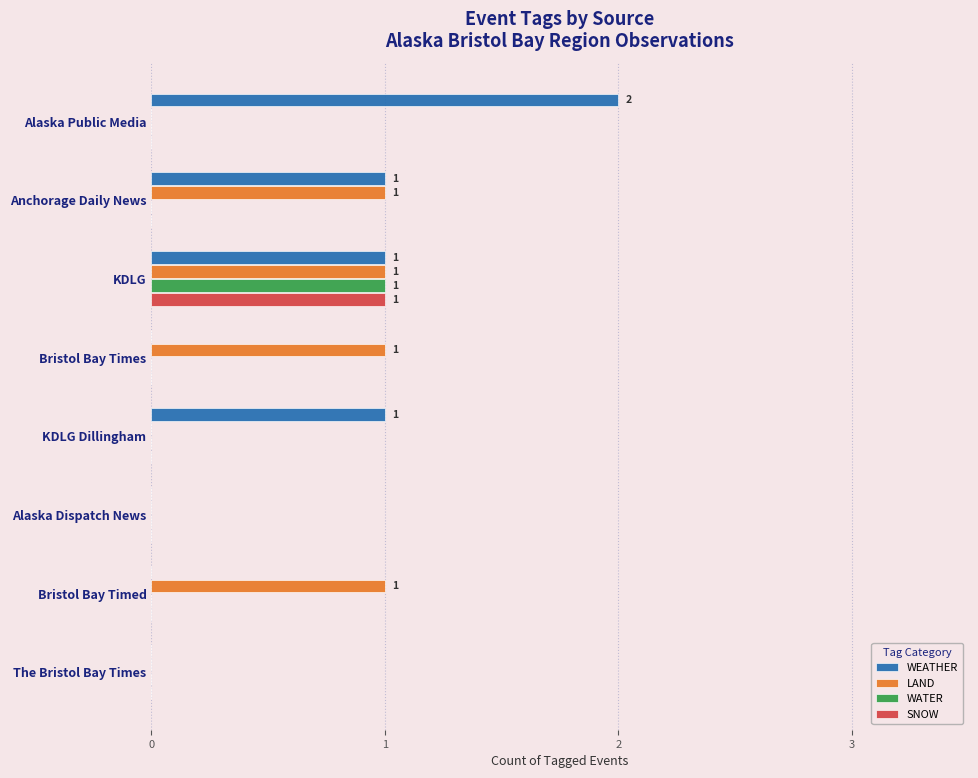

At which category is the sum across all series the highest?

KDLG